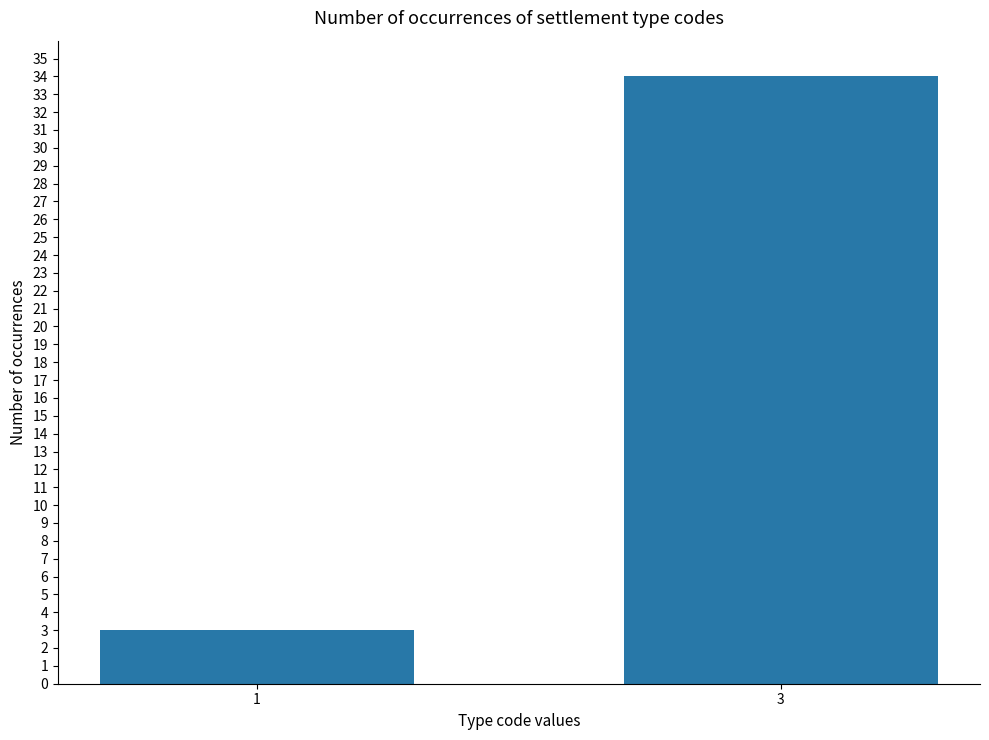

True or false: the data shows 1 at 1.

False